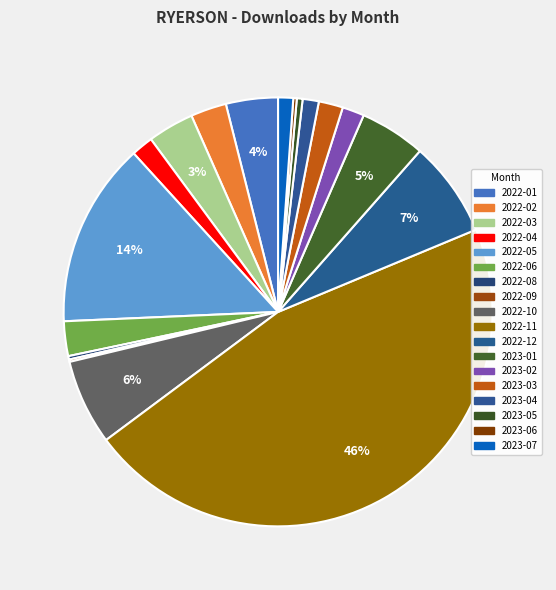

To the nearest percent, what is the difference between the largest and smallest slice percentages?

46%